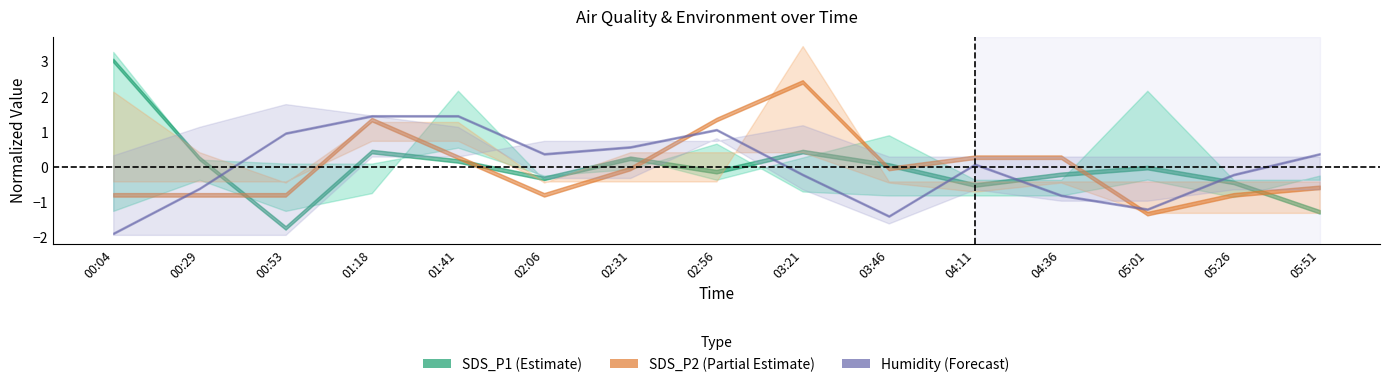

At which category is the sum across all series the highest?

01:18